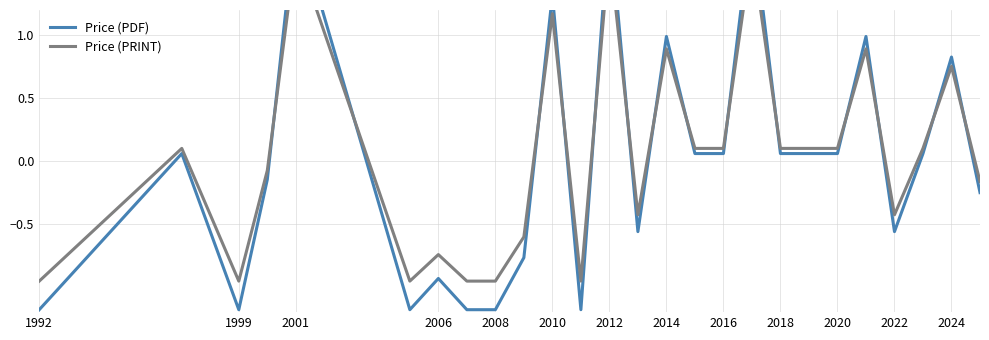

Rank the series at 2018 from lowest to highest value.

Price (PDF), Price (PRINT)